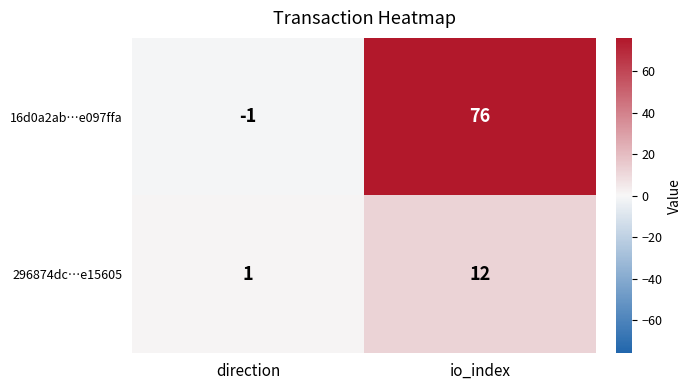

What is the difference between the highest and lowest values at io_index?

64